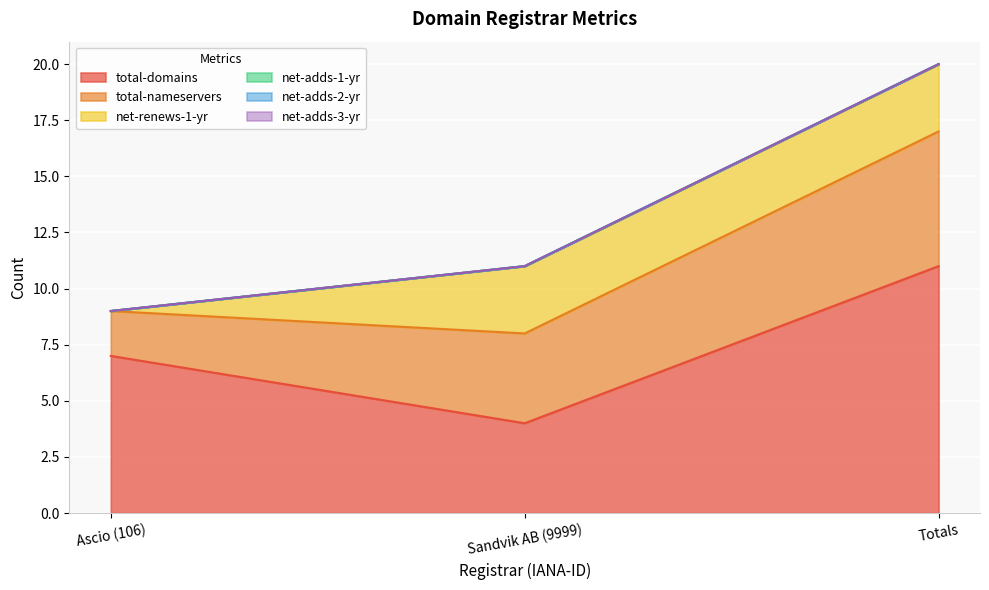

At which category does the chart reach its peak across all series?

Totals